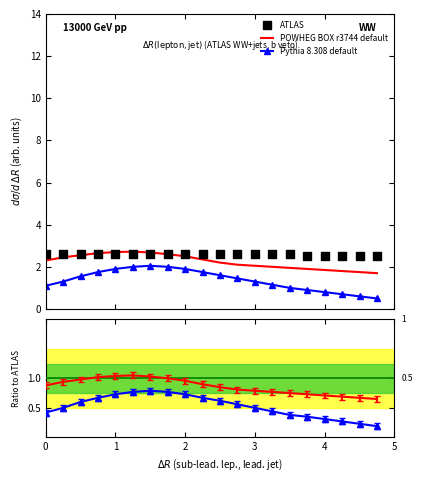

Which series contains the highest Y value?

ATLAS